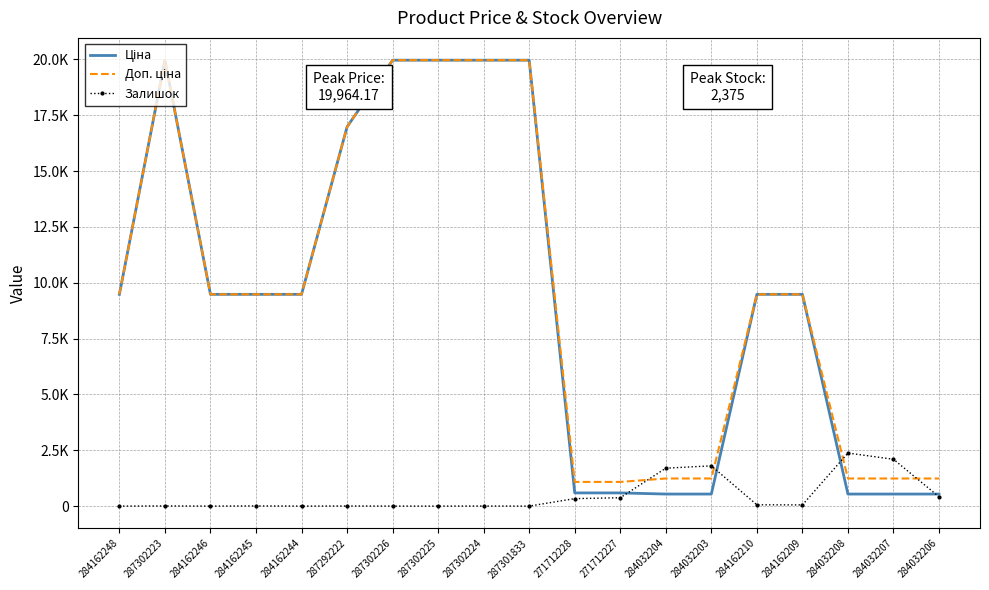

What is the sum of all Ціна values?

177552.4